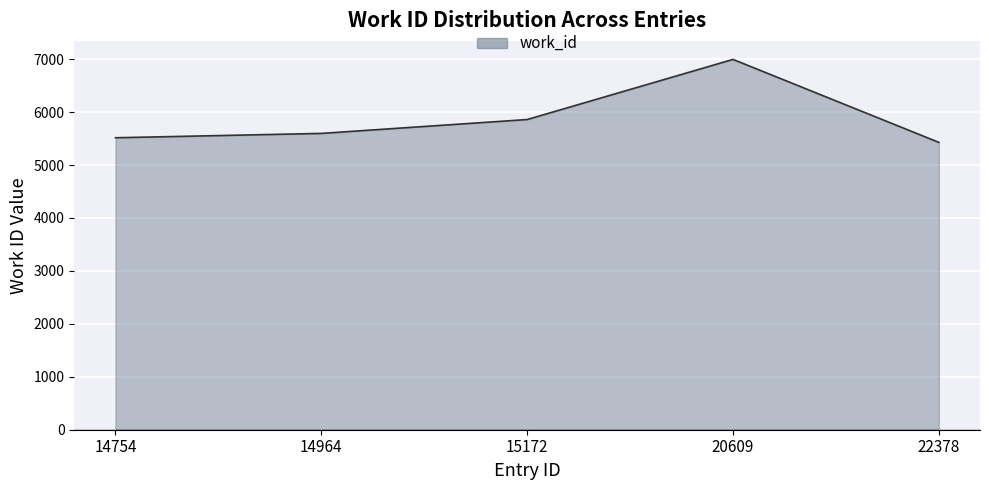

How many categories are shown in the chart?

5